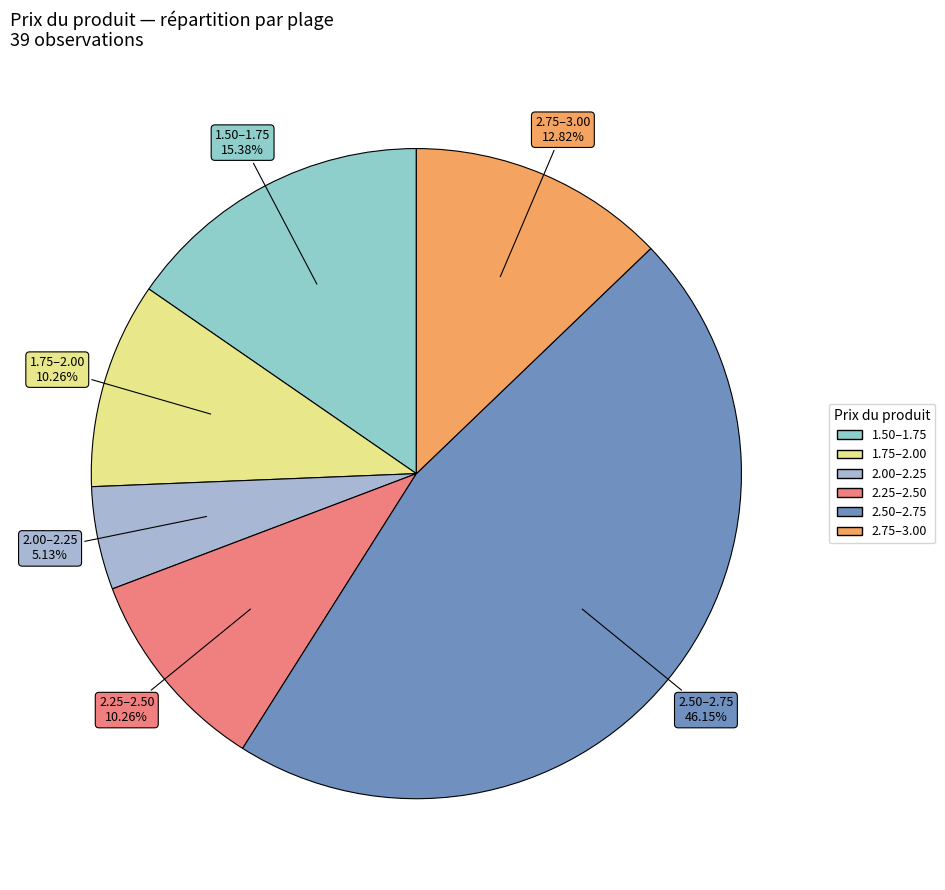

Is there any slice that represents more than half of the pie?

No